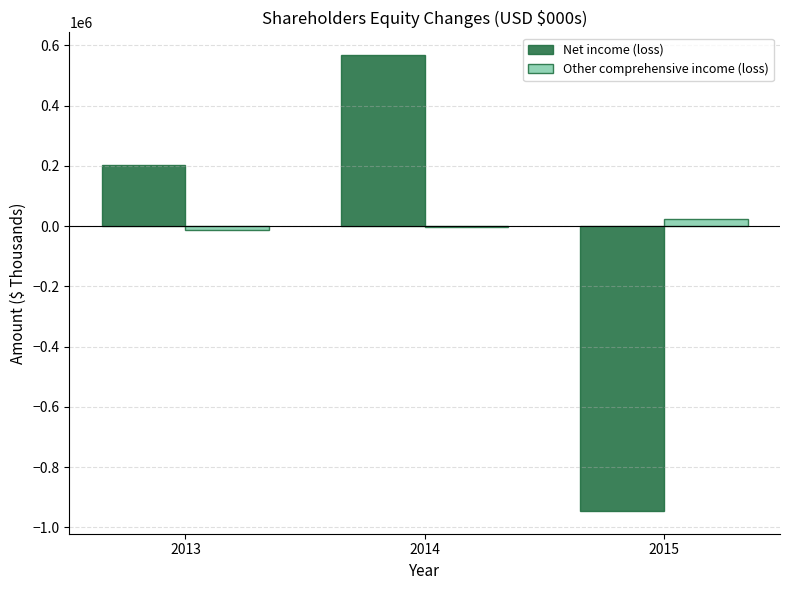

Which series has the largest total across all categories?

Other comprehensive income (loss)